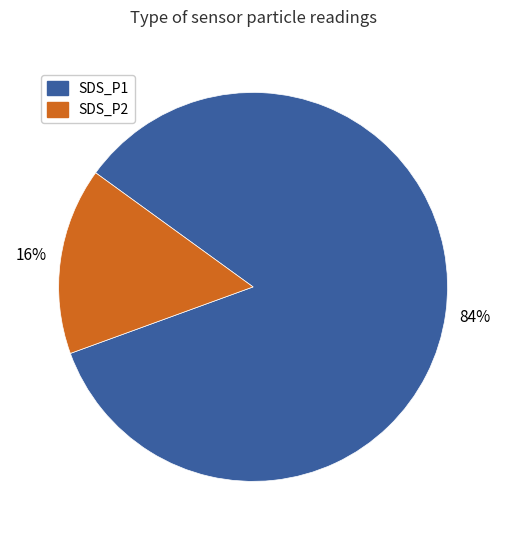

How many segments does this pie chart have?

2